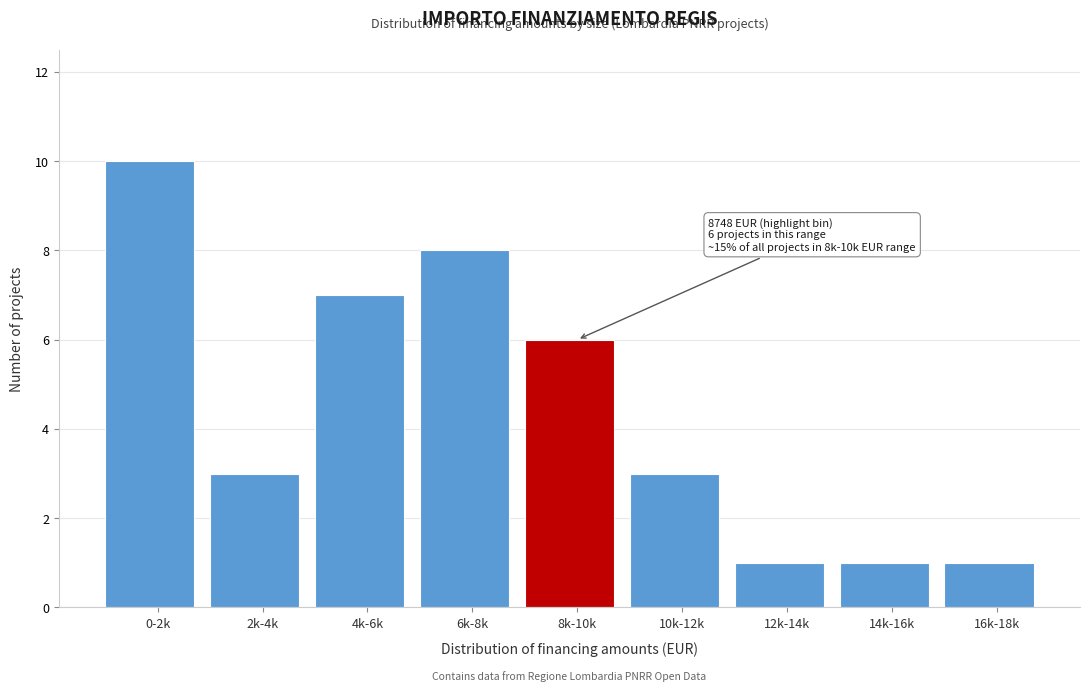

Reading right to left, list all the values displayed in this chart.

1	1	1	3	6	8	7	3	10